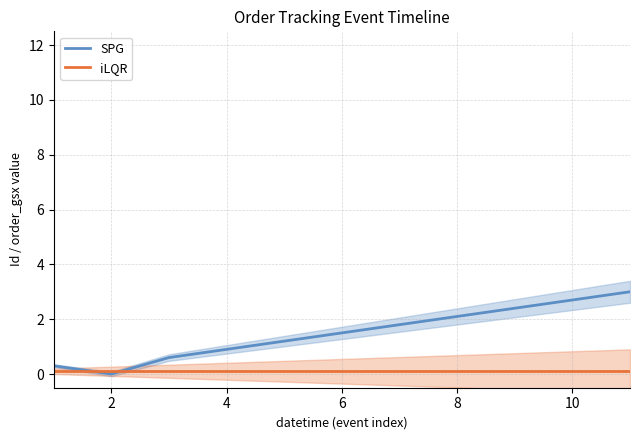

What is the difference between the maximum and second lowest values in the SPG series?

2.7